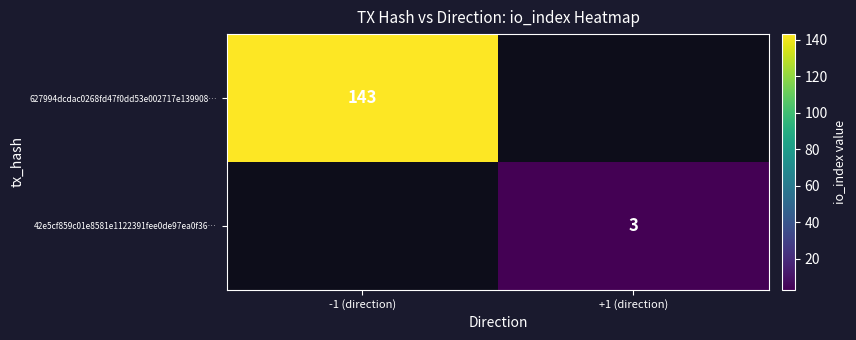

What is the smallest value displayed?

3.0